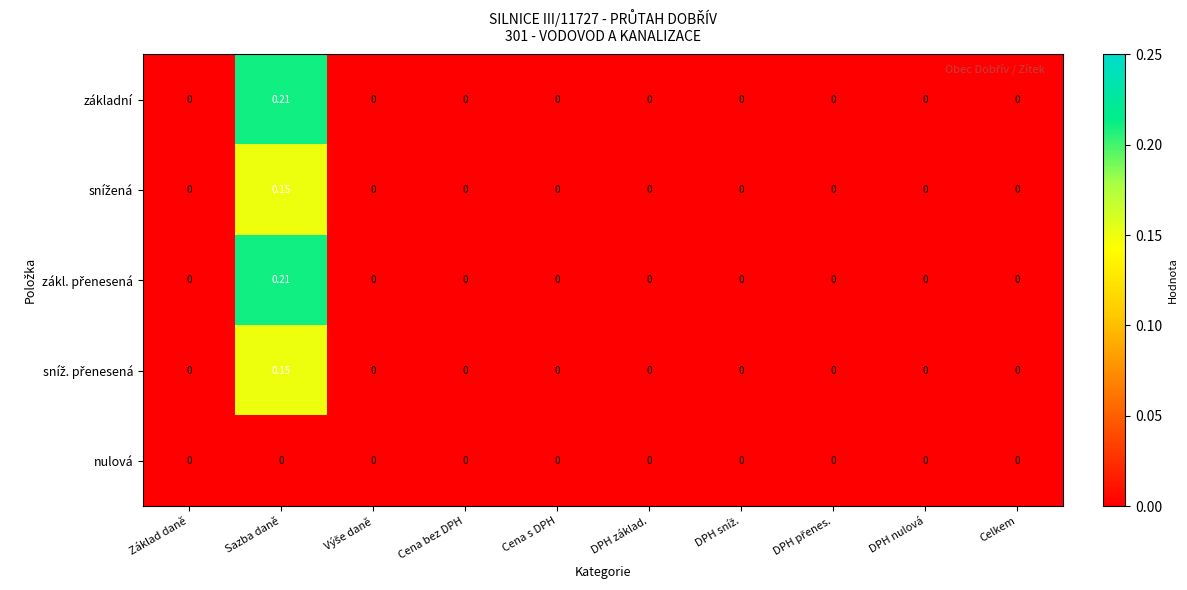

How many data points does each series have?

10